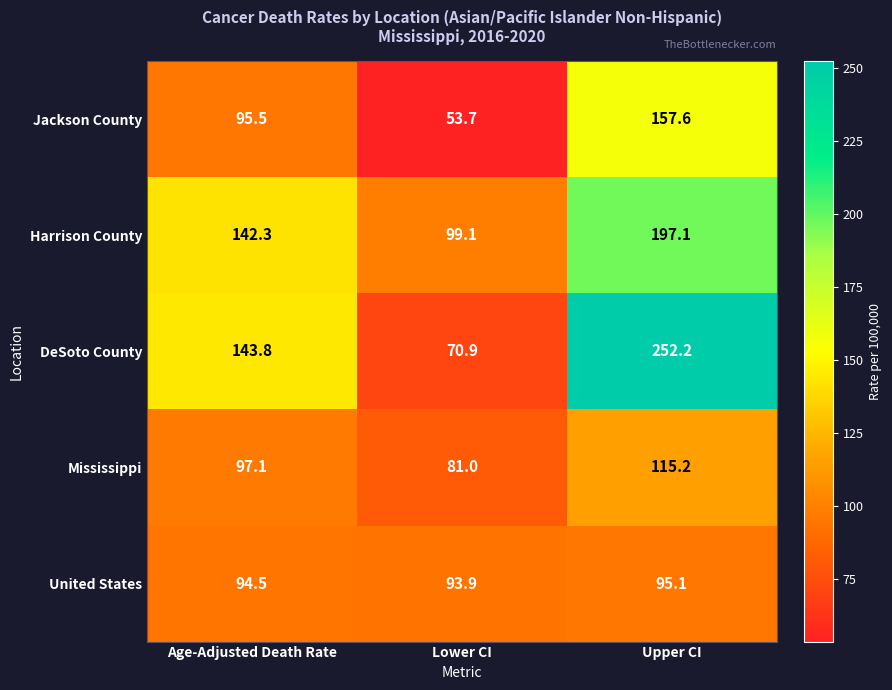

At which category does the chart reach its peak across all series?

Upper CI